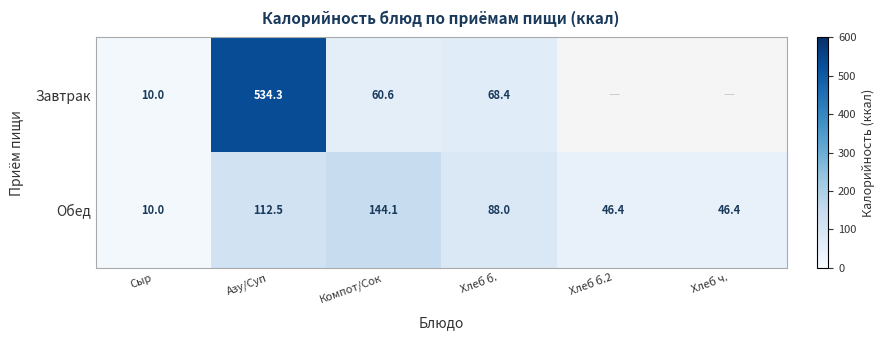

Which category has the lowest value in the Обед series?

Сыр